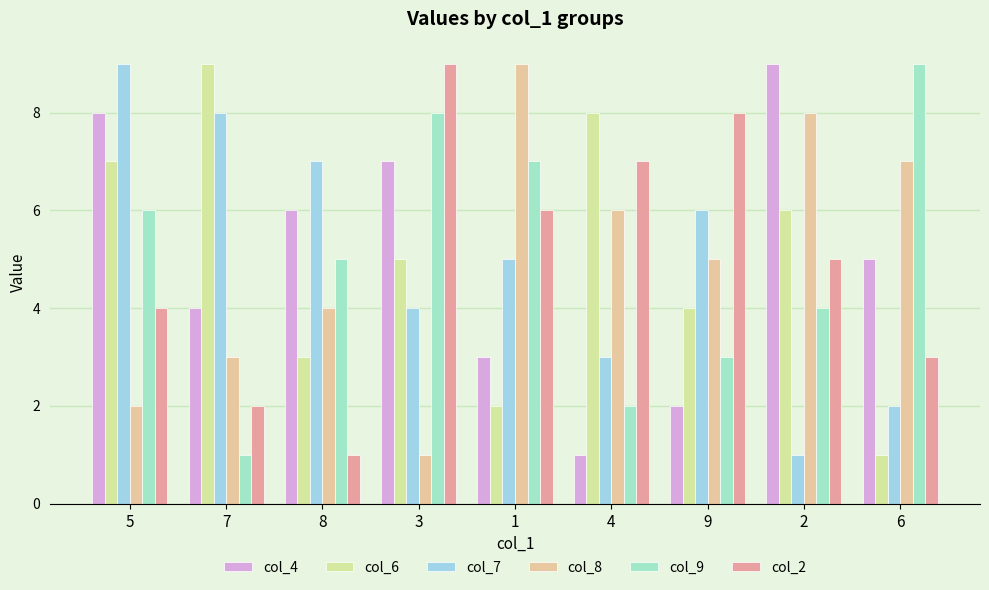

Reading right to left, extract all data points from this chart.

col_4: 5	9	2	1	3	7	6	4	8
col_6: 1	6	4	8	2	5	3	9	7
col_7: 2	1	6	3	5	4	7	8	9
col_8: 7	8	5	6	9	1	4	3	2
col_9: 9	4	3	2	7	8	5	1	6
col_2: 3	5	8	7	6	9	1	2	4